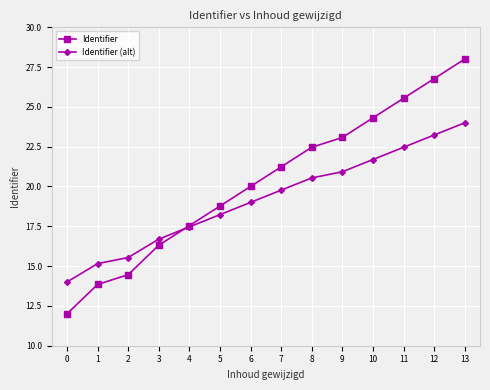

Is the value of Identifier at 2 greater than the value of Identifier (alt) at 8?

No